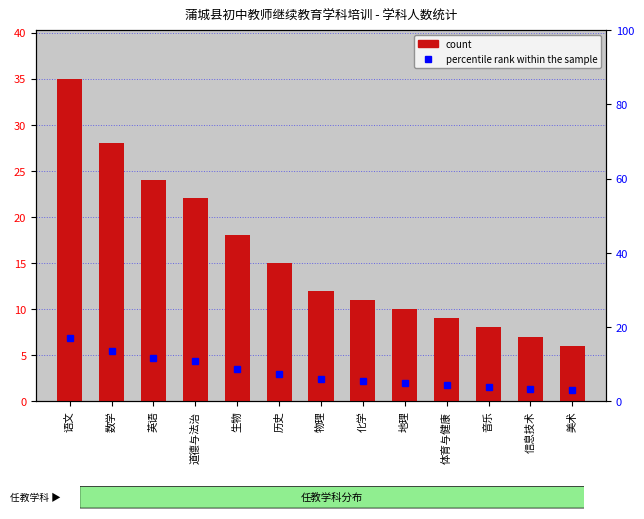

Reading left to right, what are all the values shown in this chart?

count: 35.0	28.0	24.0	22.0	18.0	15.0	12.0	11.0	10.0	9.0	8.0	7.0	6.0
percentile rank within the sample: 17.1	13.7	11.7	10.7	8.8	7.3	5.9	5.4	4.9	4.4	3.9	3.4	2.9